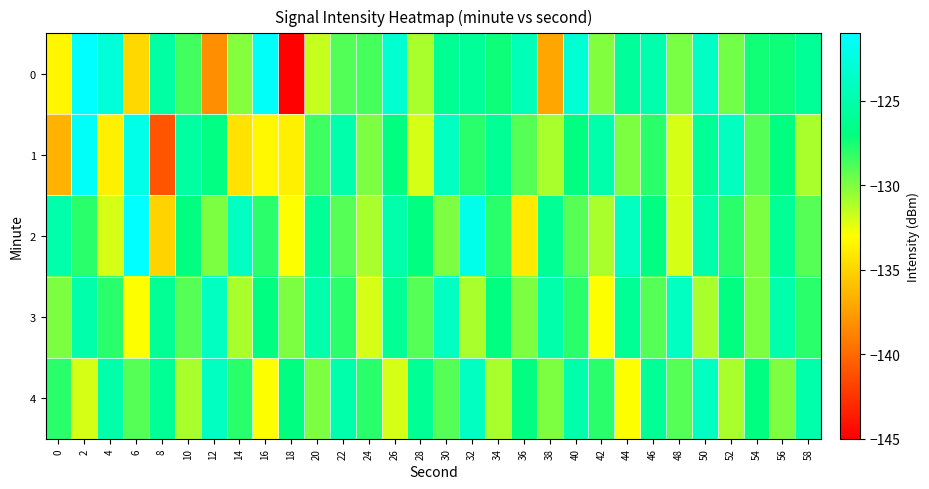

At which category does the chart reach its peak across all series?

6